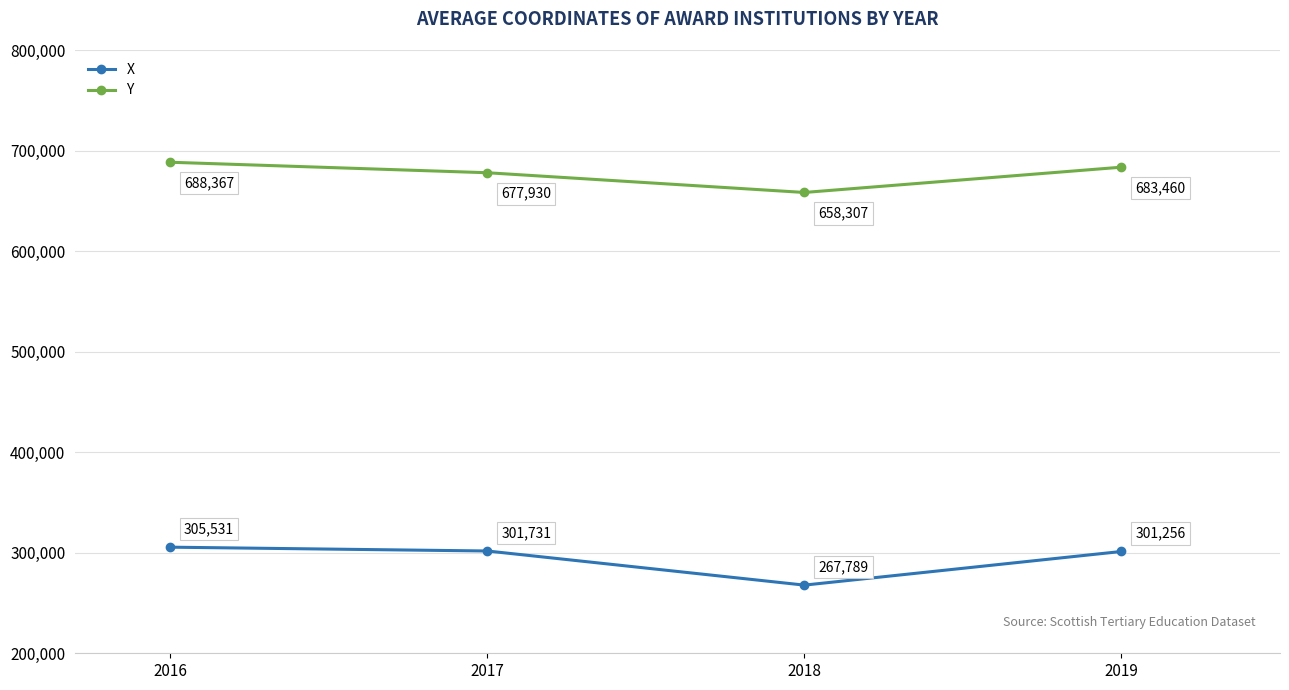

True or false: X has a value of 154142.9 at 2019.

False